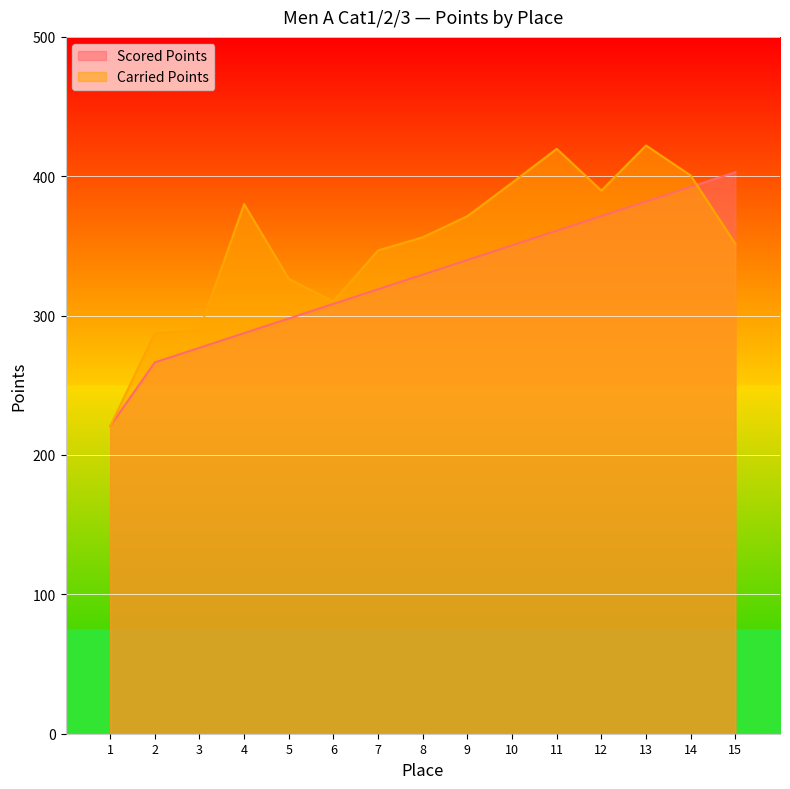

Rank the categories by Carried Points value from highest to lowest.

13, 11, 14, 10, 12, 4, 9, 8, 15, 7, 5, 6, 3, 2, 1